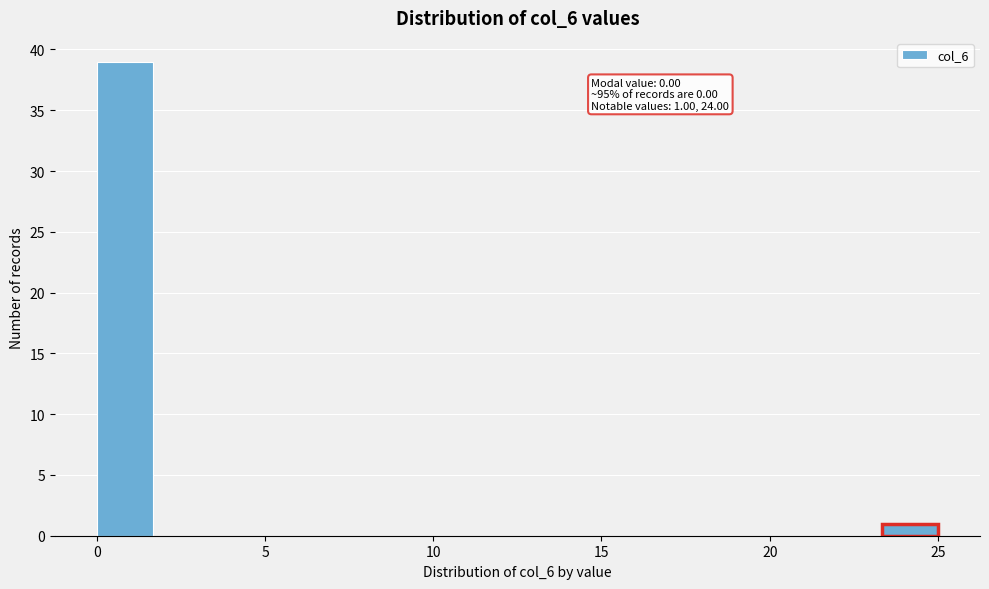

Around what value on the x-axis is the tallest bar? Give the approximate position of its centre, as read against the axis.

1.0